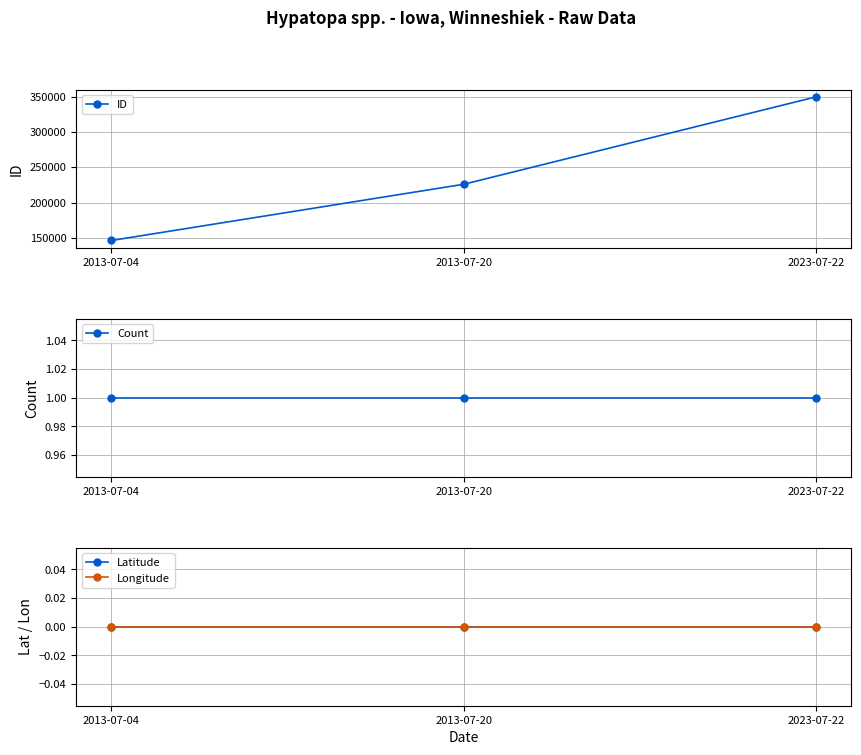

What position from the right is 2013-07-20?

2